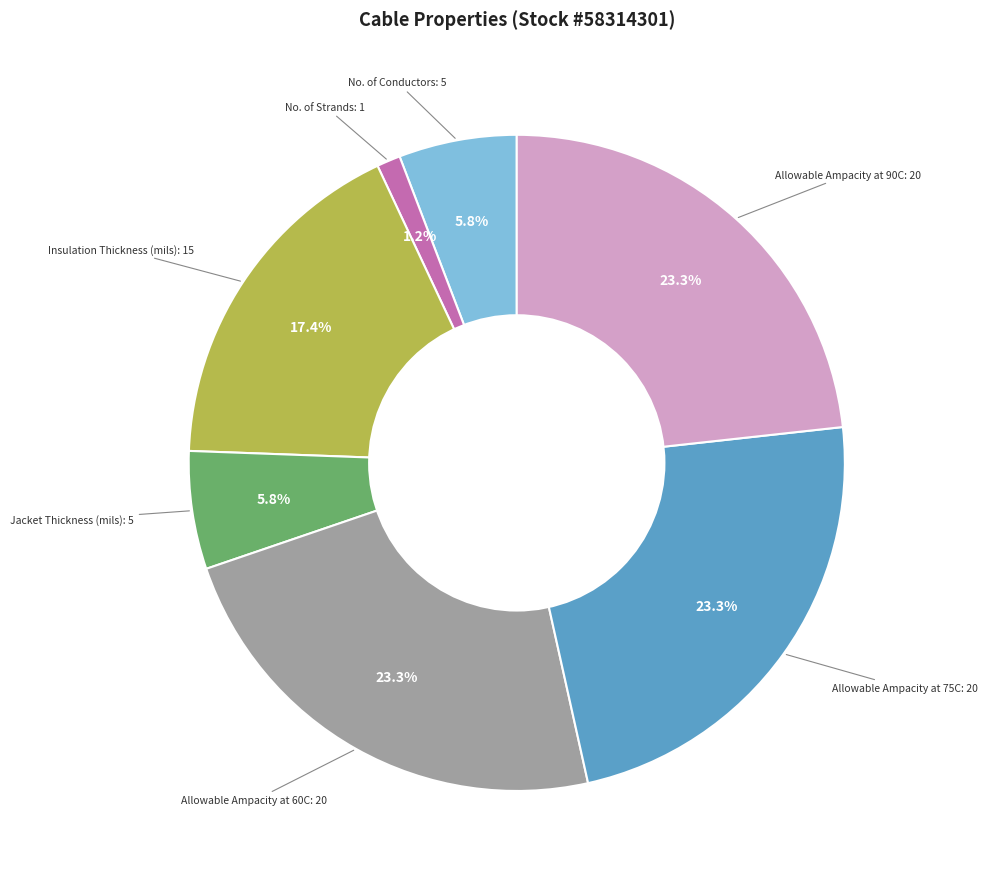

Which slice is the smallest?

No. of Strands